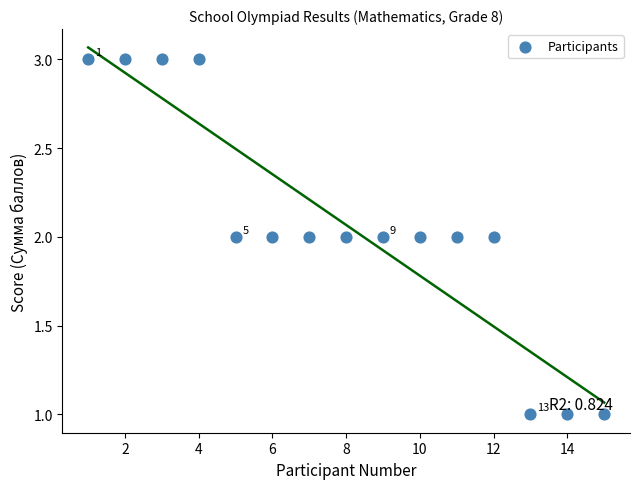

What is the range of X values (max minus min)?

14